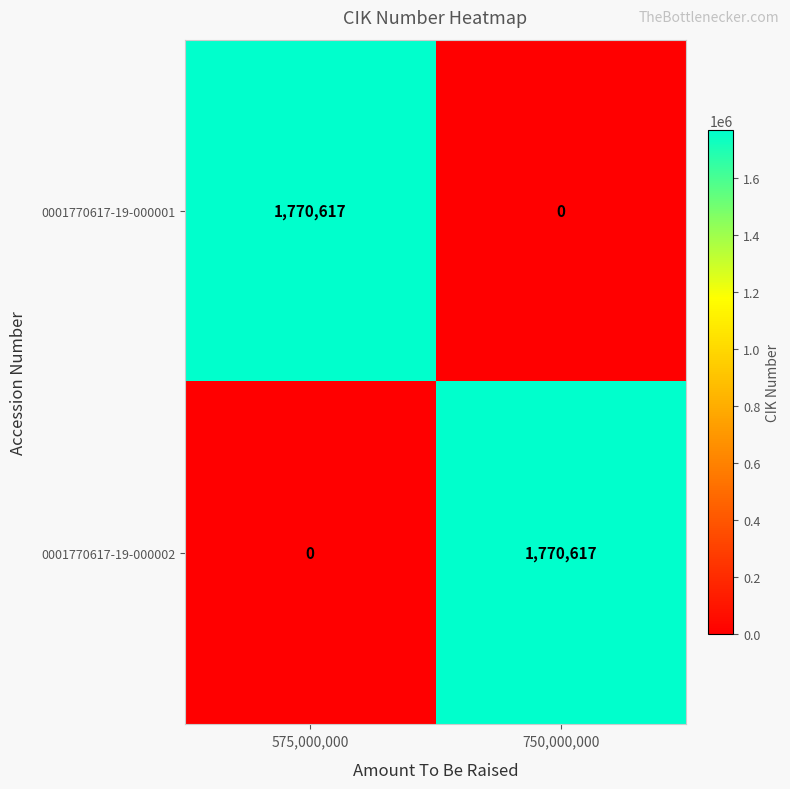

What is the sum of all 0001770617-19-000001 values?

1770617